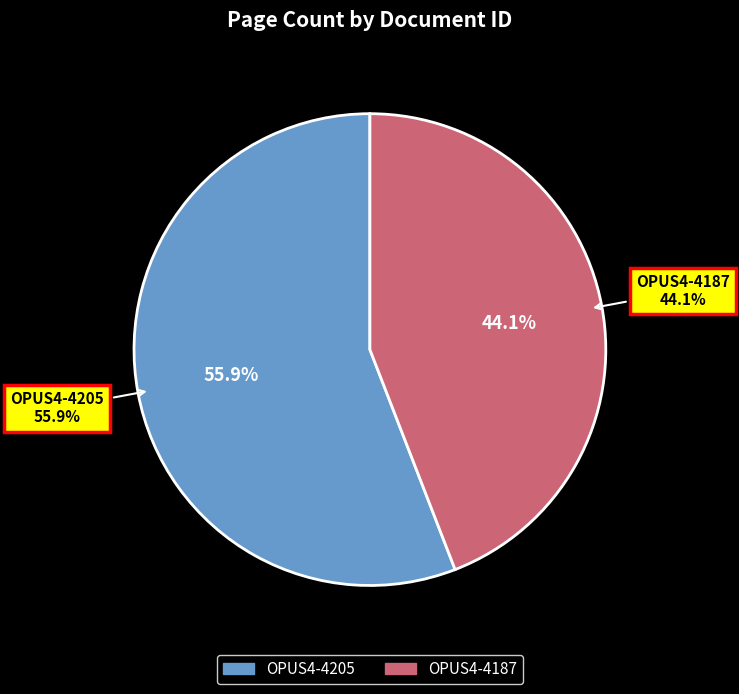

What percentage is the OPUS4-4187 slice, to the nearest percent?

44%